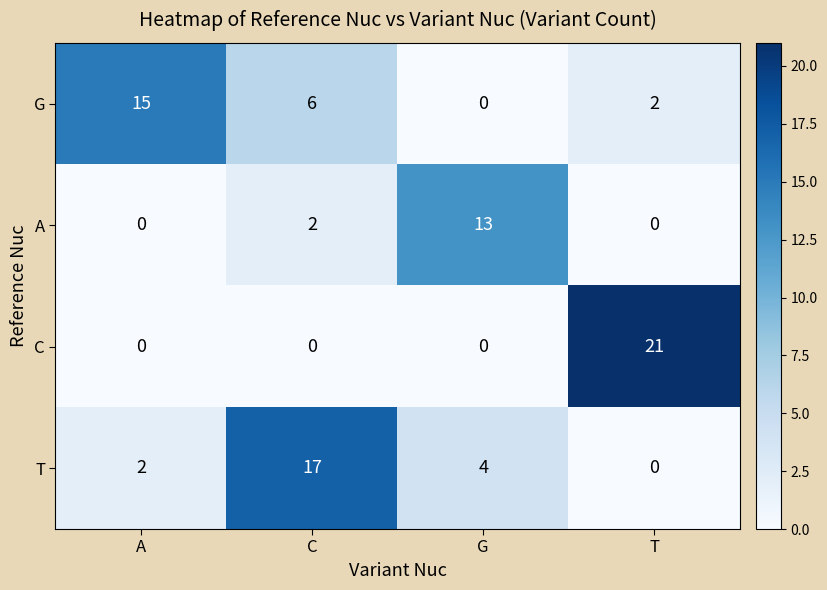

The value of C at T is 21. True or false?

True